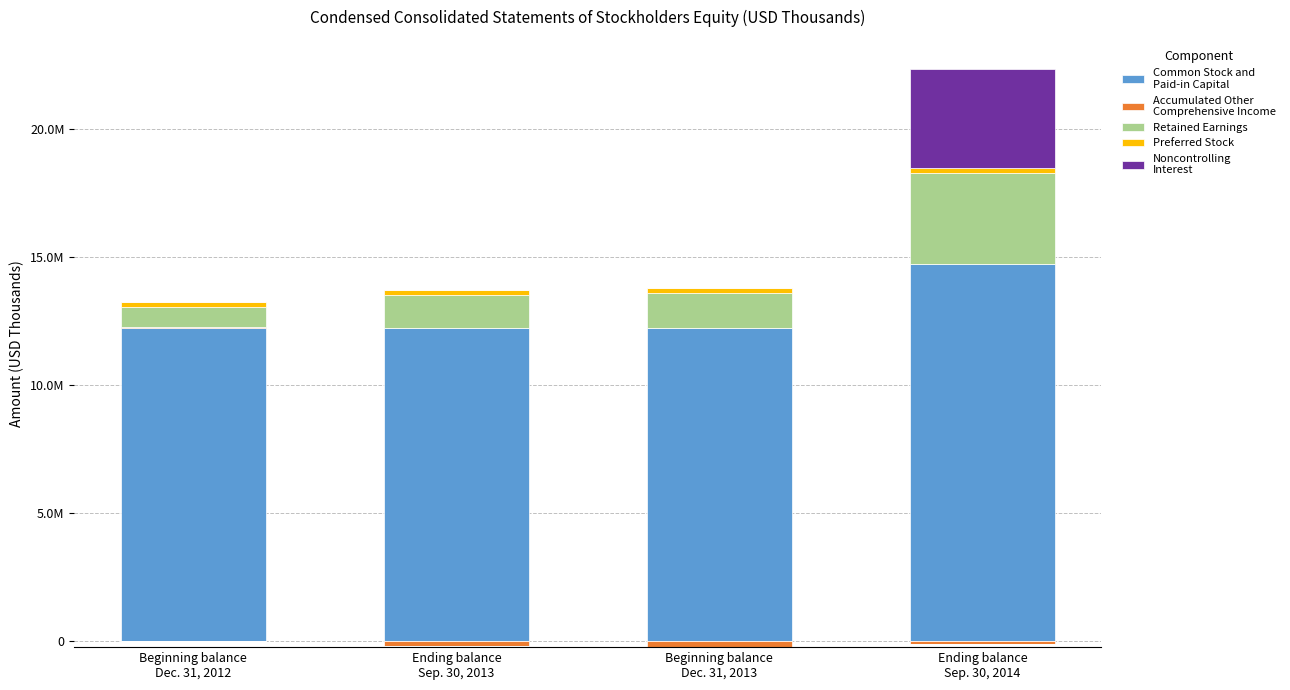

Is it true that Preferred Stock equals 269689 at Beginning balance
Dec. 31, 2012?

False